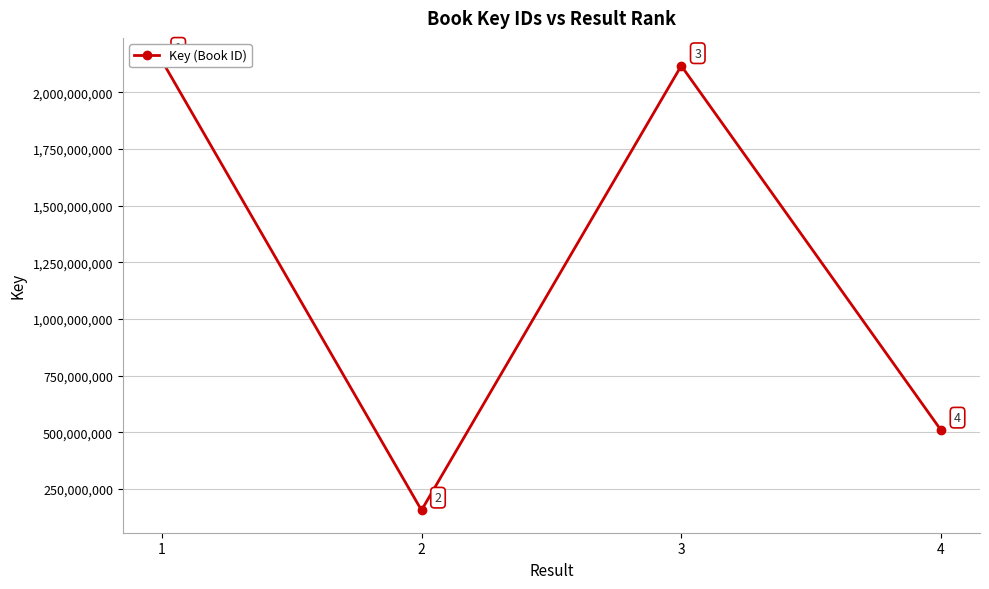

What is the greatest value displayed?

2140791763